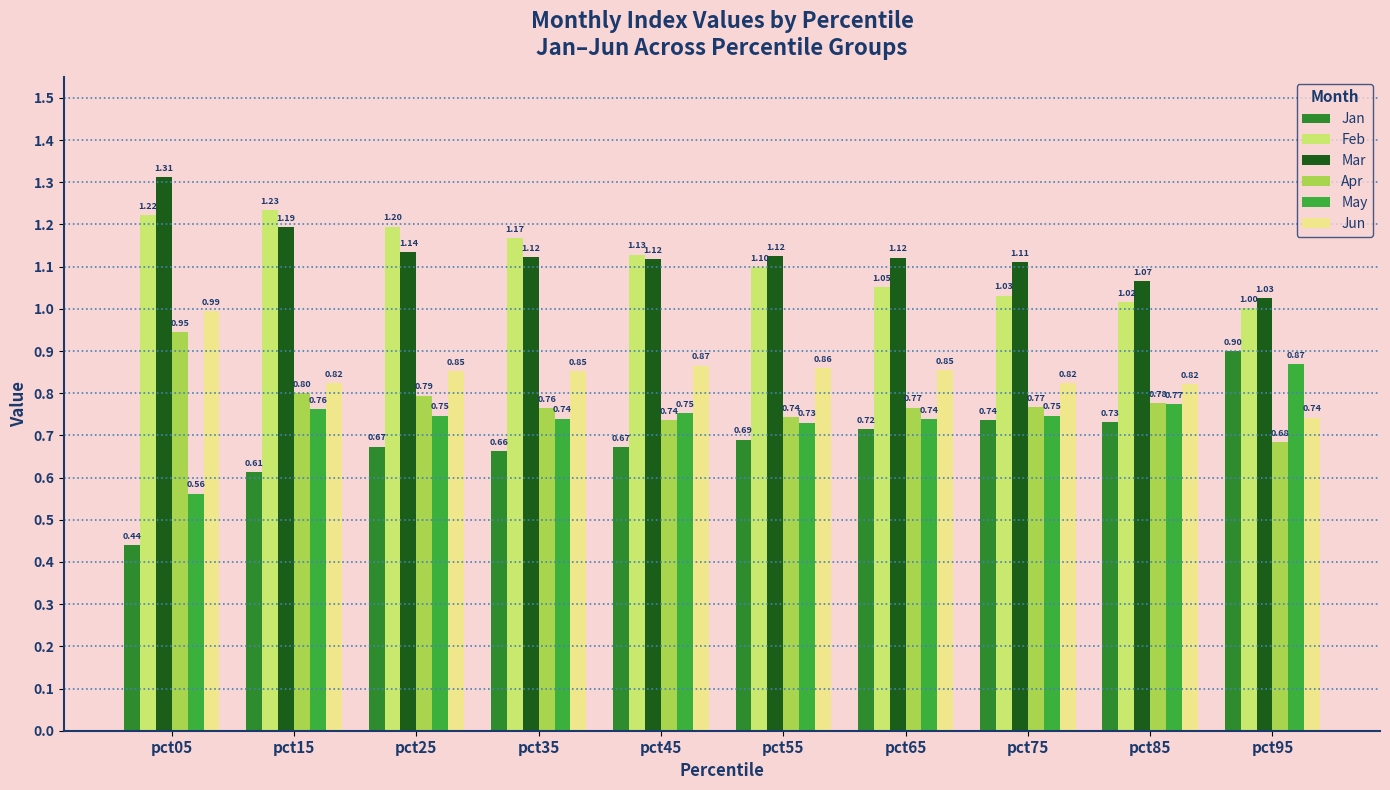

What is the sum of all Jun values?

8.5